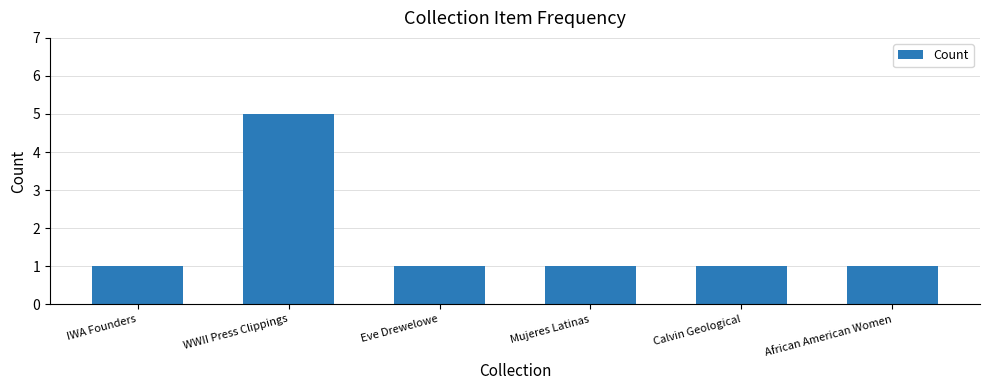

Is it true that the value at Calvin Geological is 2?

False